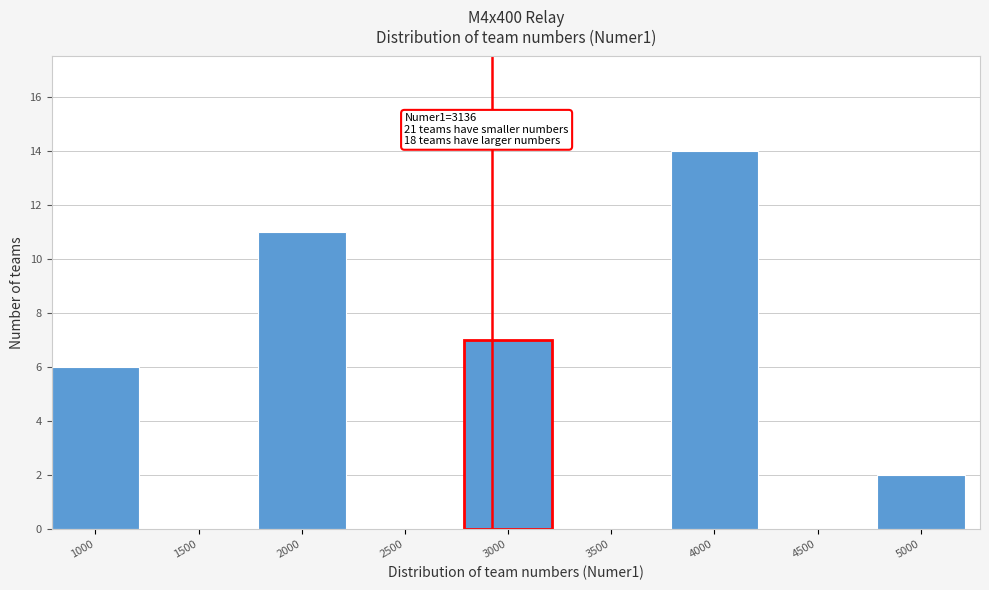

Reading left to right, what are all the values shown in this chart?

1000=6	1500=0	2000=11	2500=0	3000=7	3500=0	4000=14	4500=0	5000=2